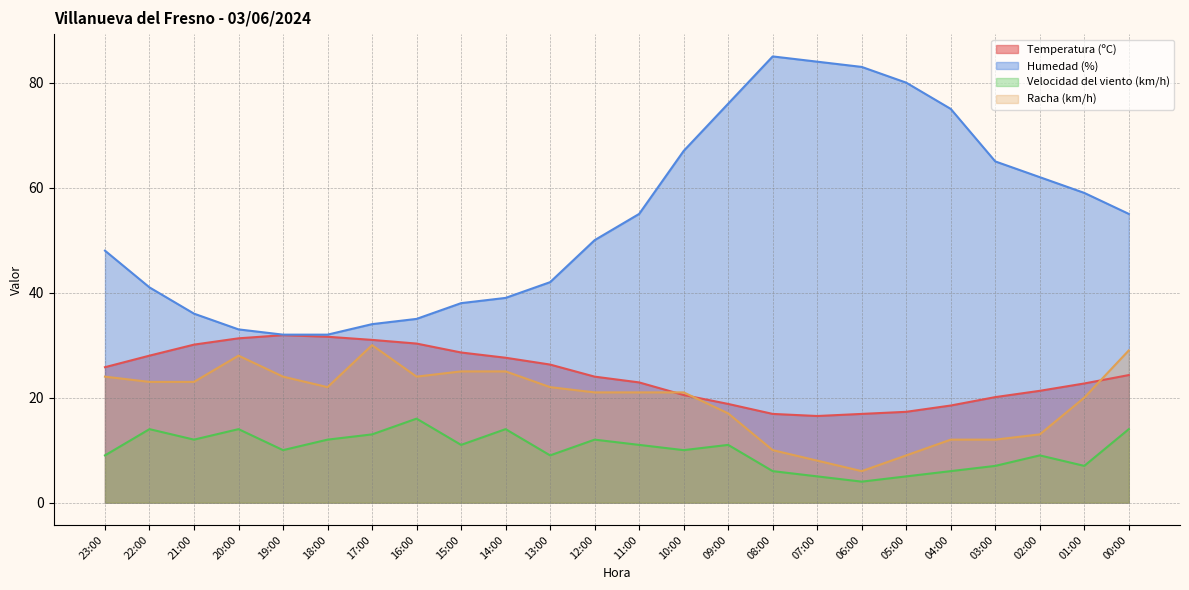

How many lines are shown in the chart?

4